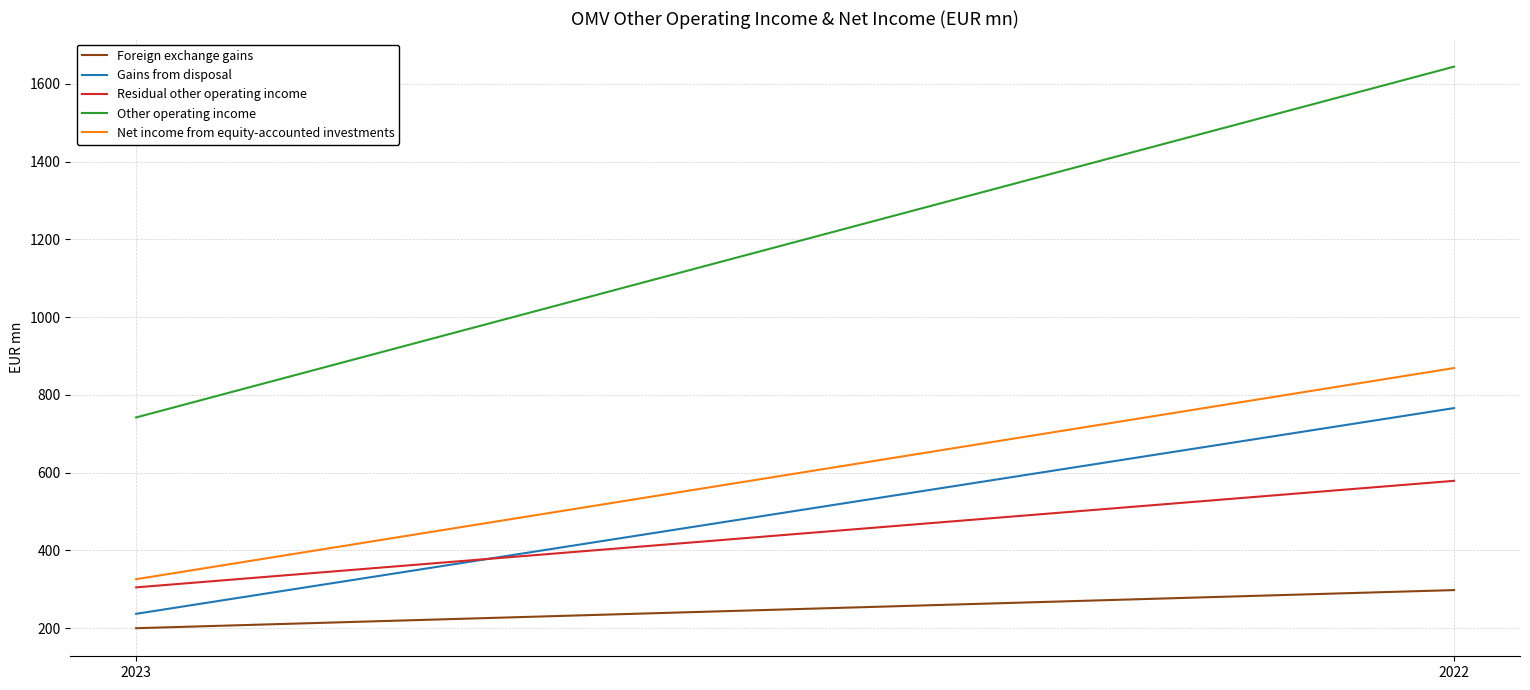

List the labels in order of Residual other operating income value, largest first.

2022, 2023